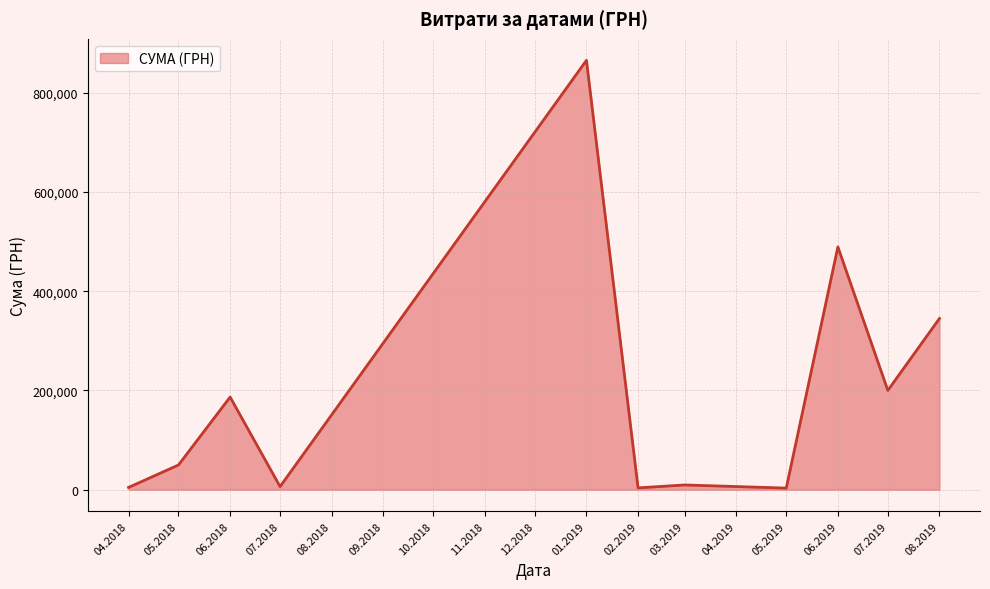

Is it true that the value at 01.2019 is 864988.1?

True